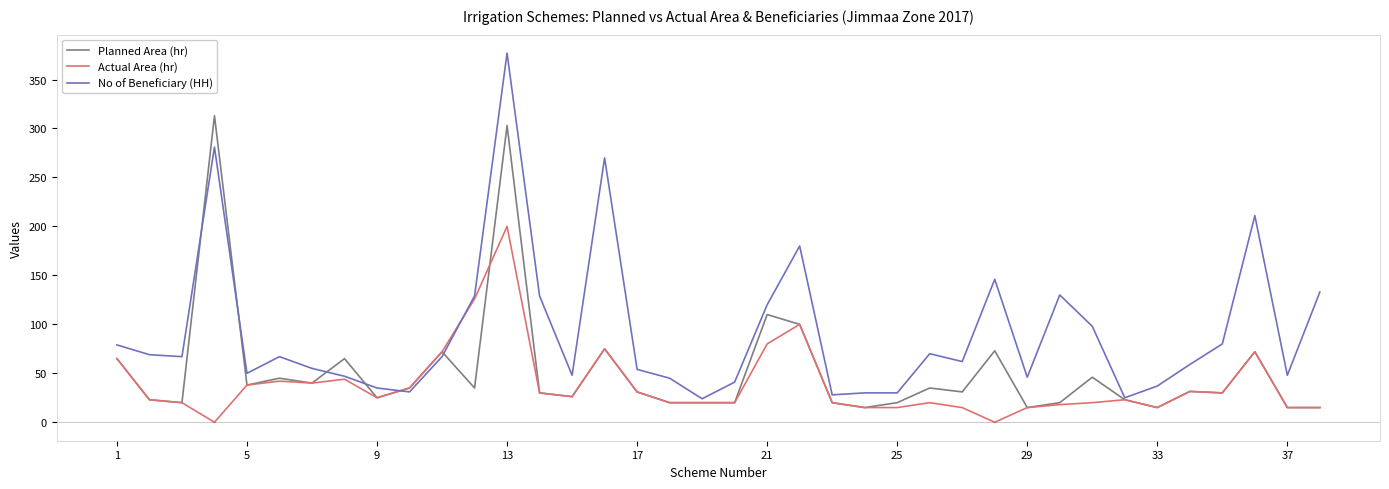

What is the average value of the Planned Area (hr) series?

52.3